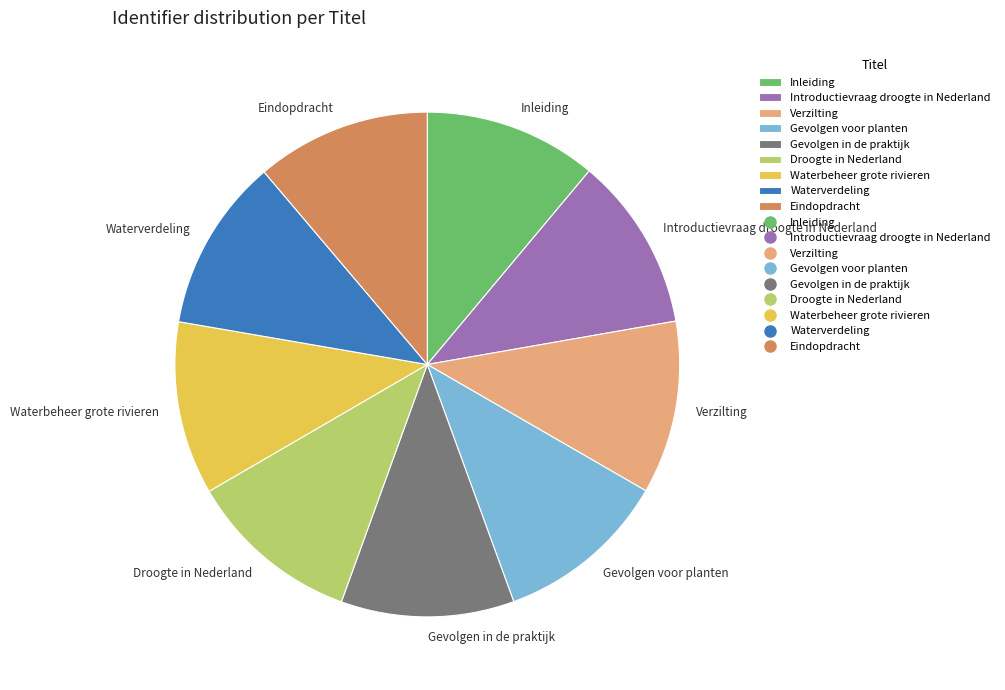

Count the number of slices in the pie.

9